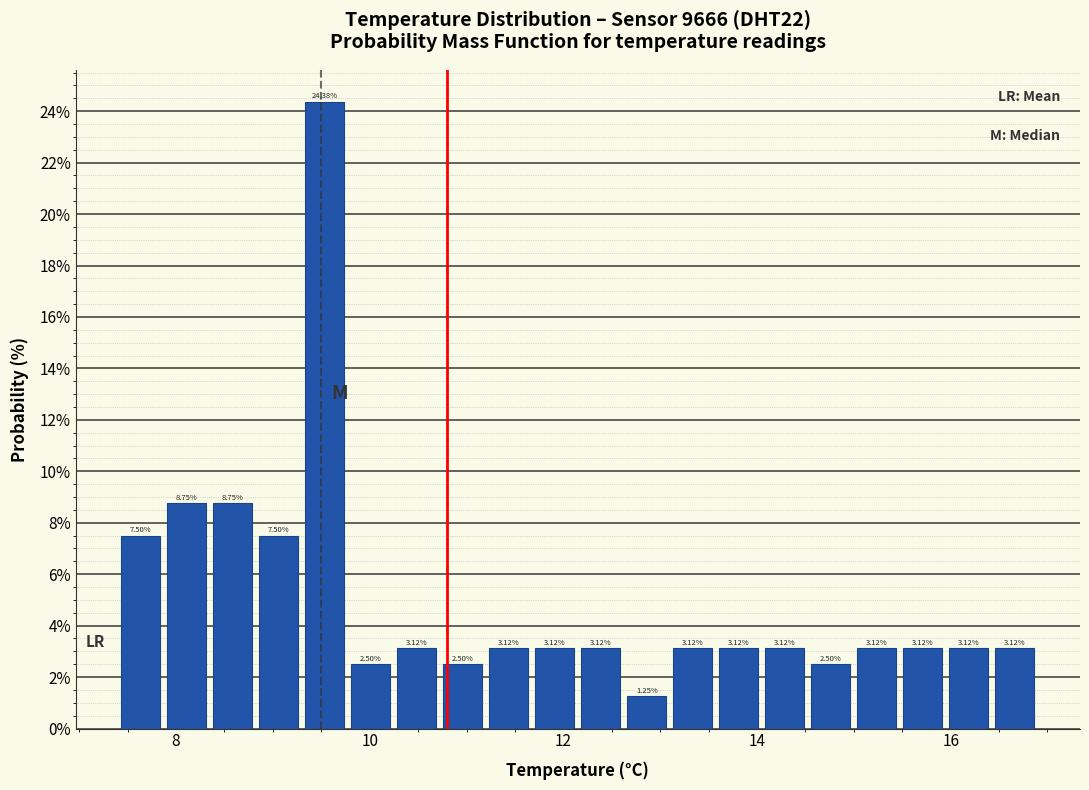

Read against the x-axis, roughly where is the centre of the tallest bar?

9.6